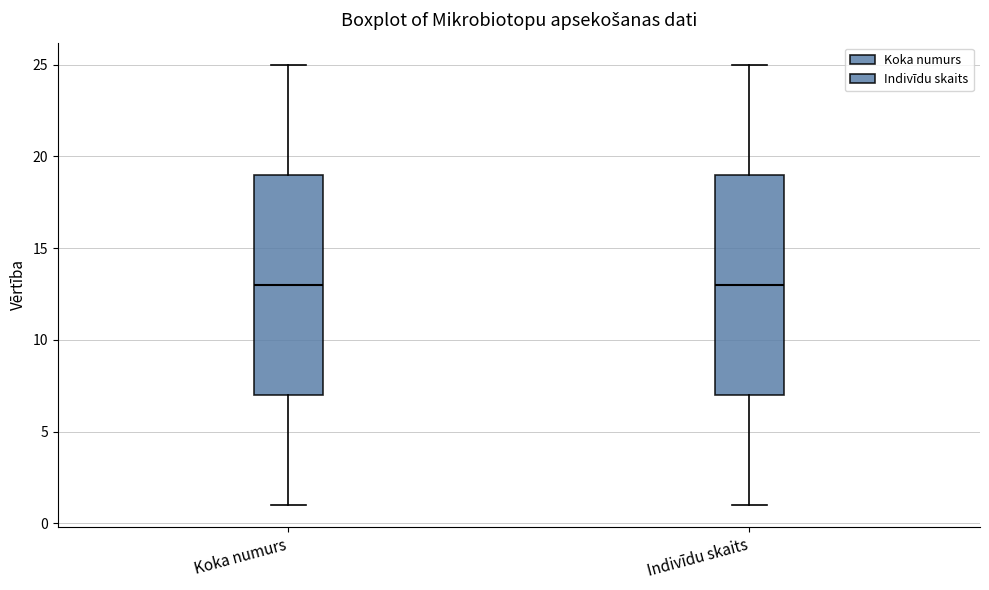

Reading left to right, read every box against the y-axis: the position of its median line, the range the box covers, and the ends of its whiskers. The values are not printed on the chart, so give them approximately, as read against the axis.

Koka numurs: median 13, box 7 to 19, whiskers 1 to 25
Indivīdu skaits: median 13, box 7 to 19, whiskers 1 to 25